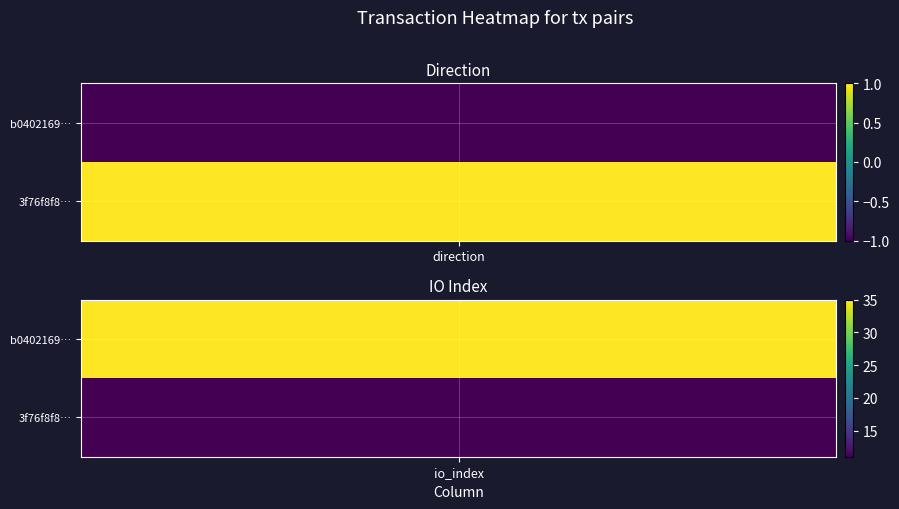

What is the average value of the 3f76f8f8fc205a664cb36d70305263ac9b49213 series?

6